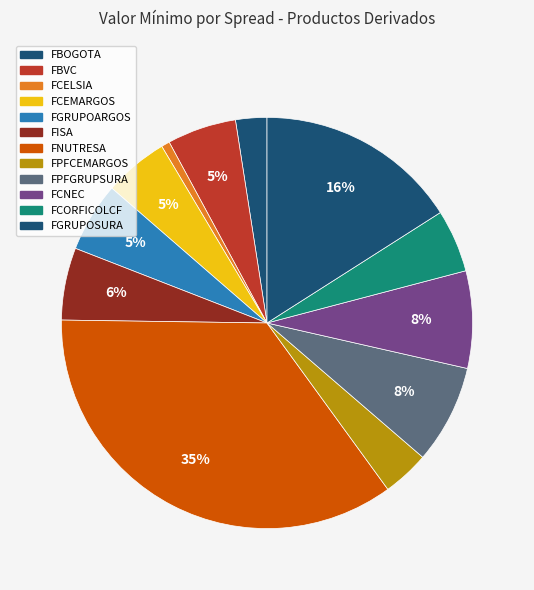

How many segments does this pie chart have?

12